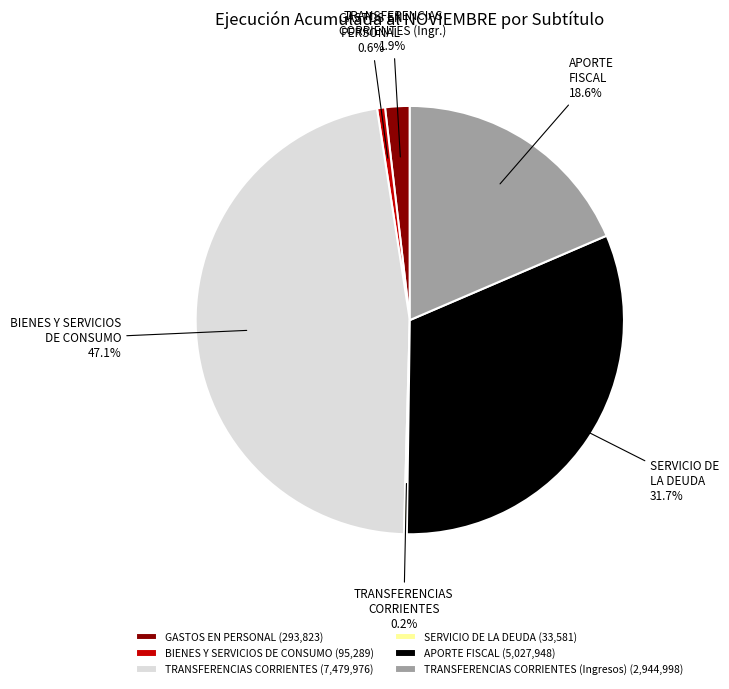

Between TRANSFERENCIAS CORRIENTES (7,479,976) and APORTE FISCAL (5,027,948), which is larger?

TRANSFERENCIAS CORRIENTES (7,479,976)